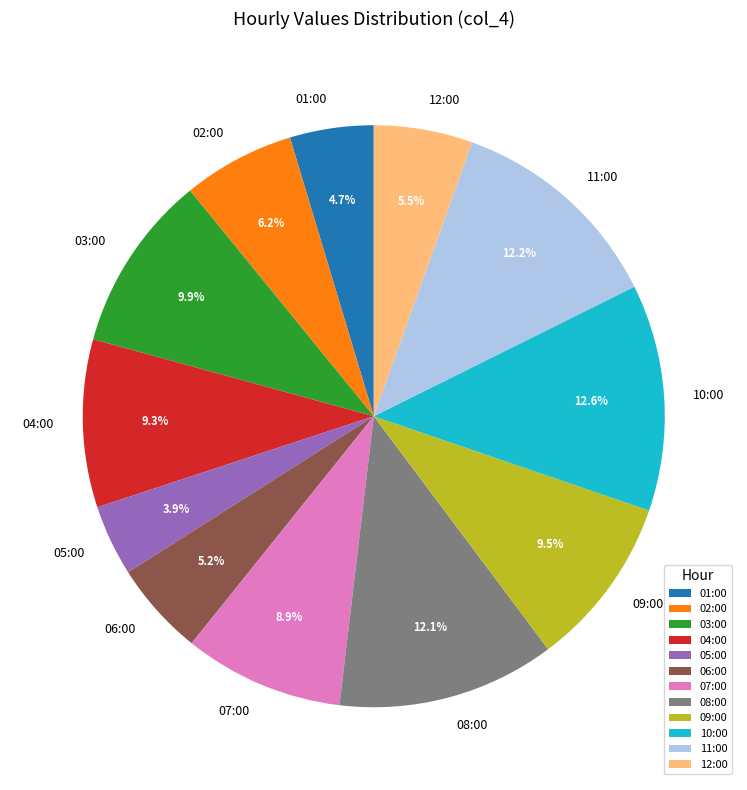

Combined, do 07:00 and 04:00 account for over 50%?

No